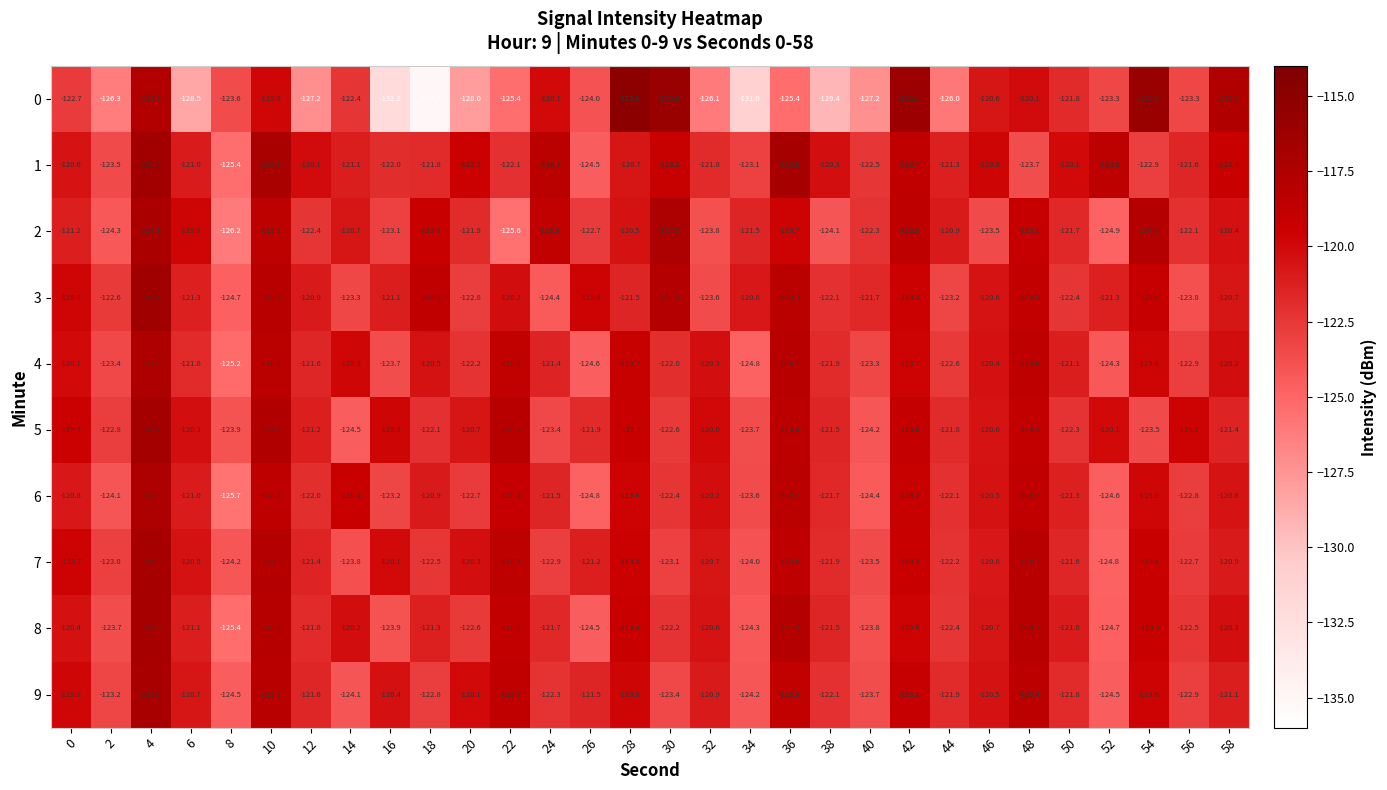

True or false: 4 has a value of -178.9 at 52.

False